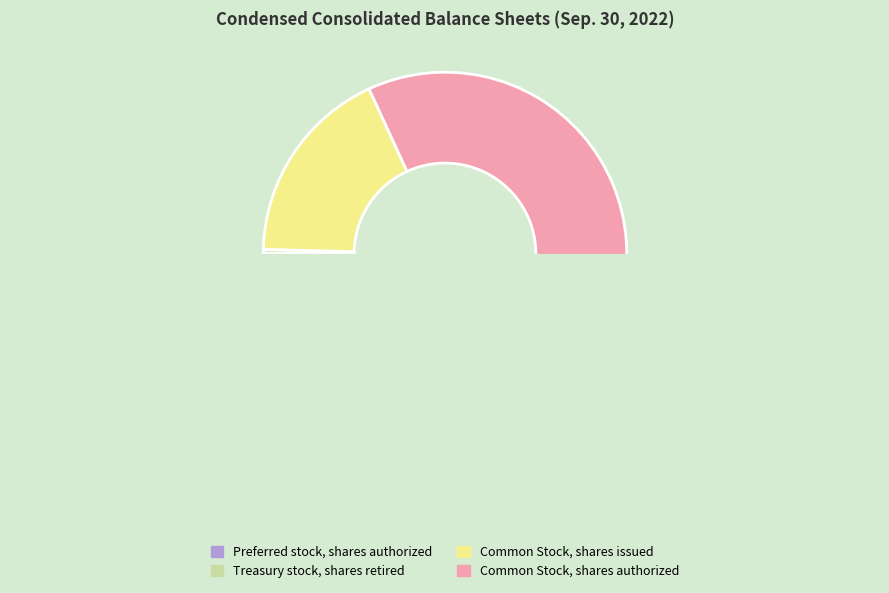

What is the total percentage of Preferred stock, shares authorized and Common Stock, shares authorized?

81.9%